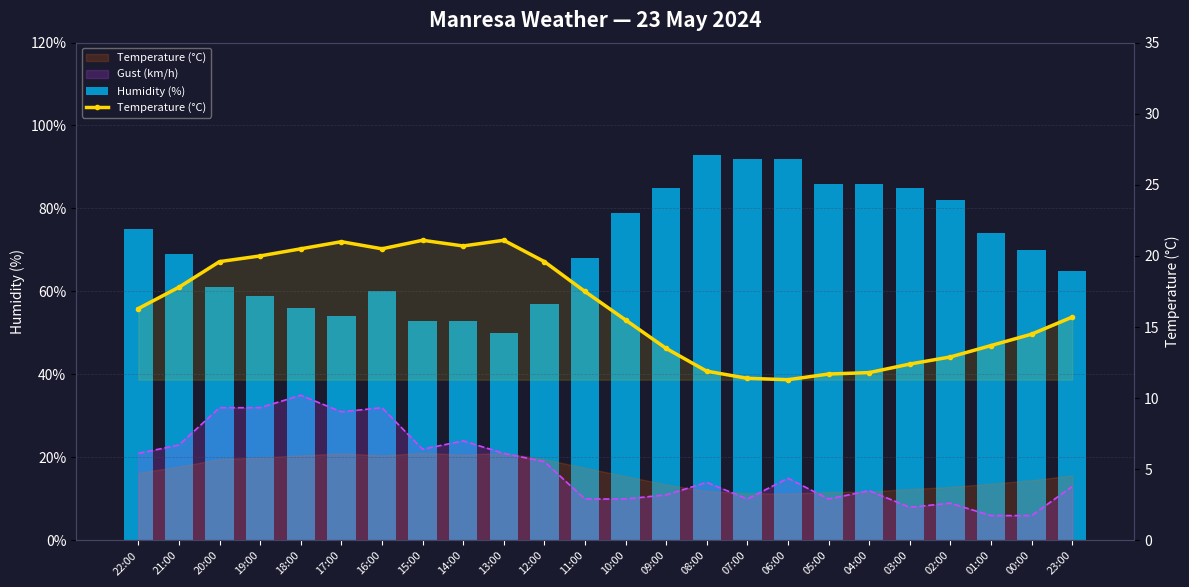

At 08:00, list the series in order from smallest to largest.

Temperature (°C), Humidity (%)